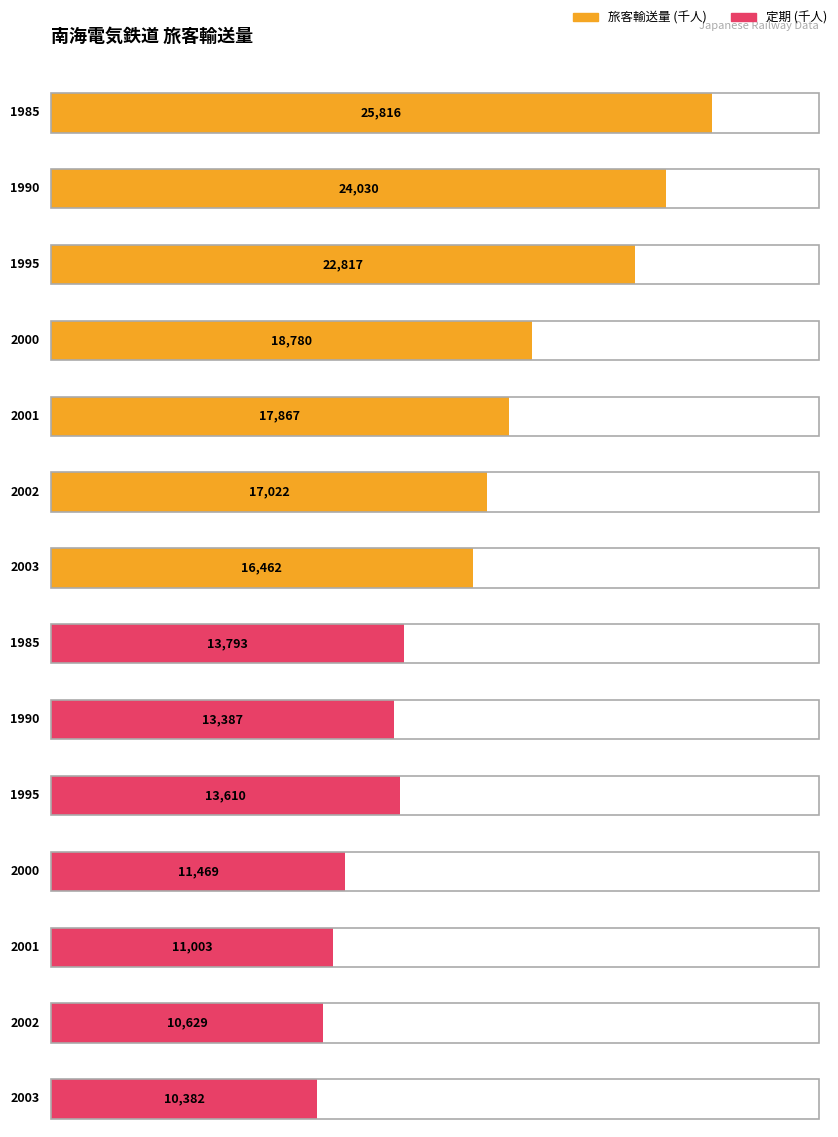

What is the value of the 旅客輸送量 (千人) bar at the 3rd from the left?

22817